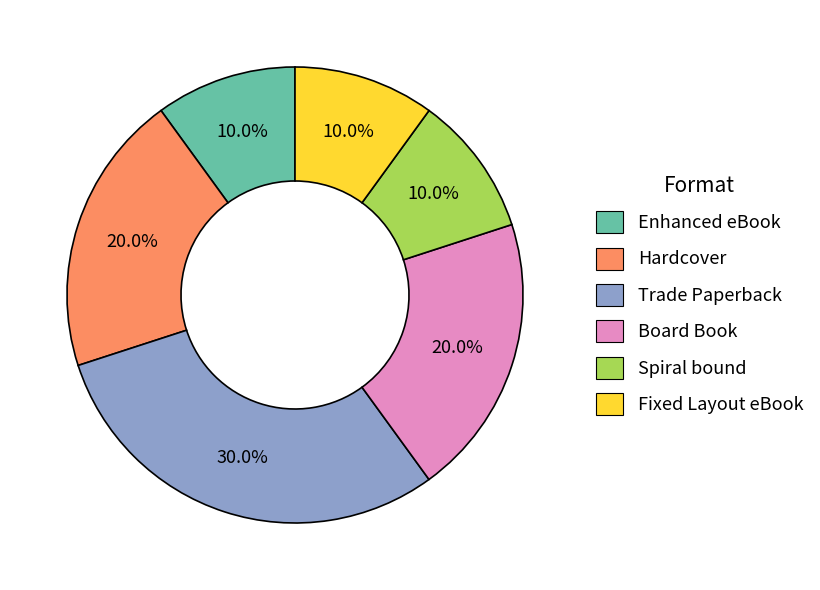

To the nearest percent, what is the combined percentage of Hardcover and Board Book?

40%